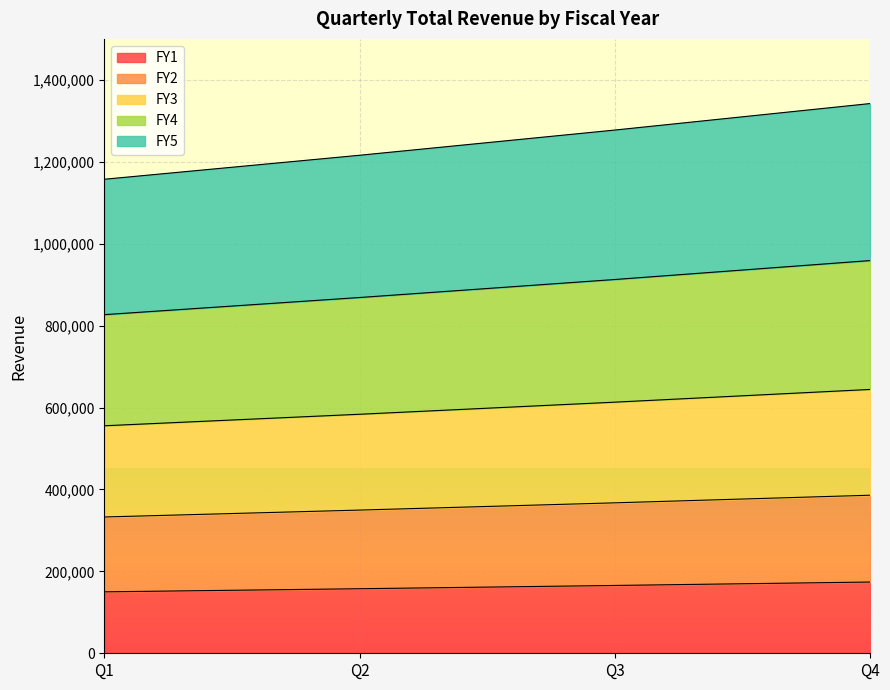

Is it true that FY4 equals 629179 at Q2?

False